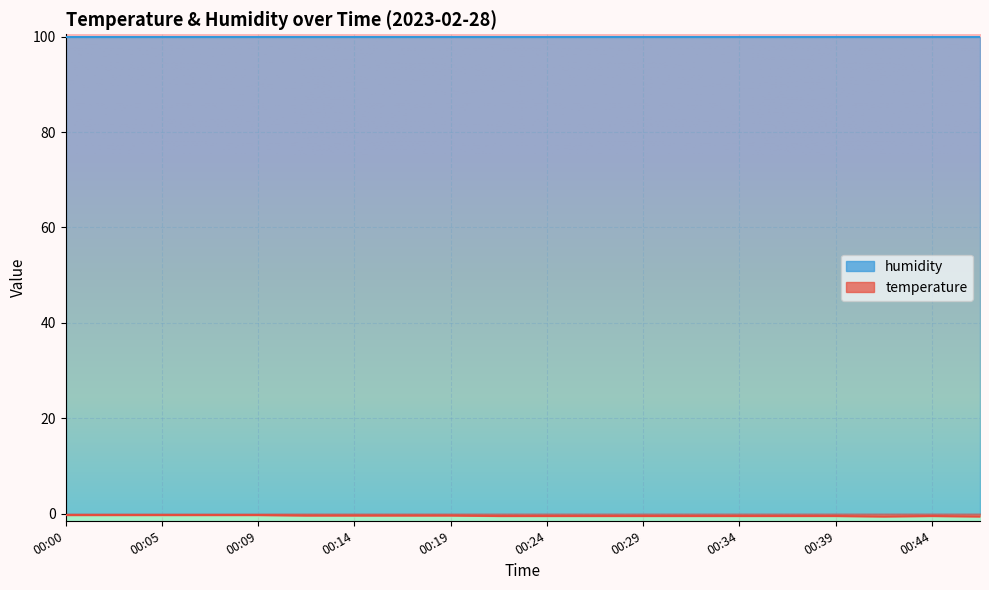

List the labels in order of value, smallest first.

00:41, 00:46, 00:22, 00:24, 00:27, 00:29, 00:32, 00:34, 00:37, 00:39, 00:44, 00:12, 00:14, 00:17, 00:19, 00:00, 00:02, 00:05, 00:07, 00:09